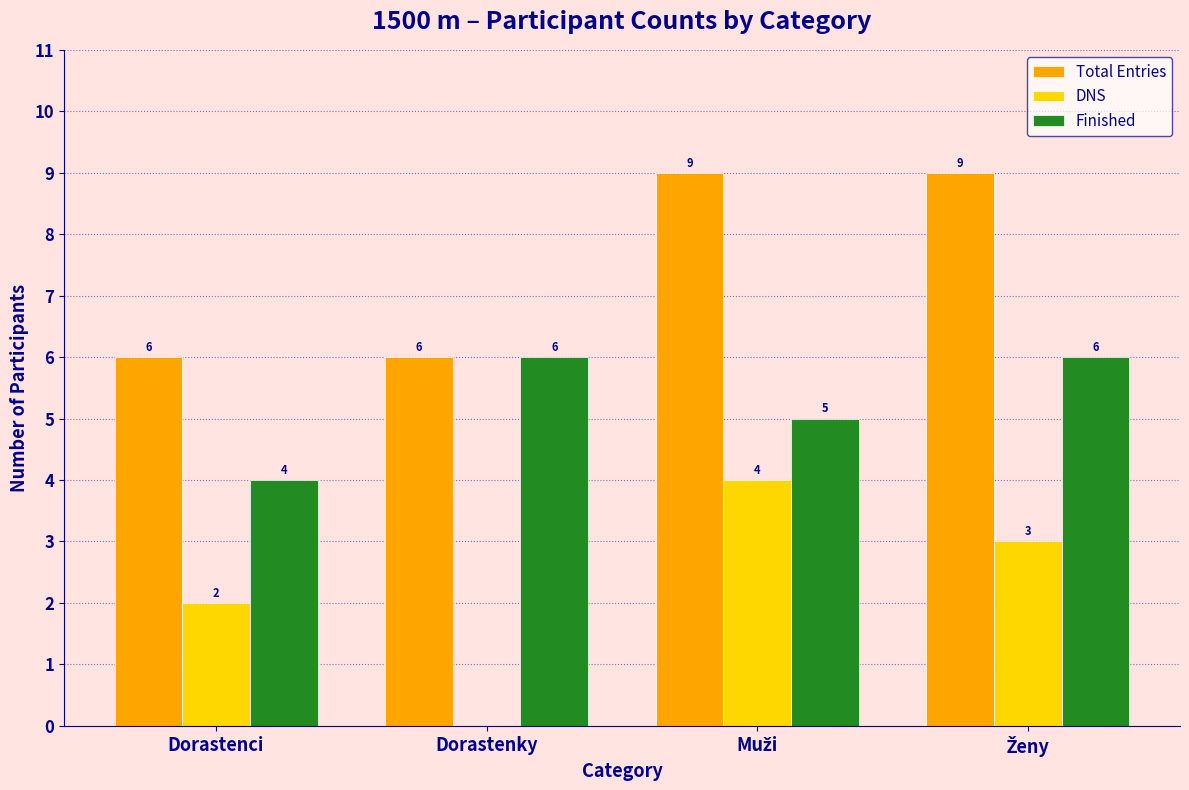

Which series has the widest spread of values?

DNS